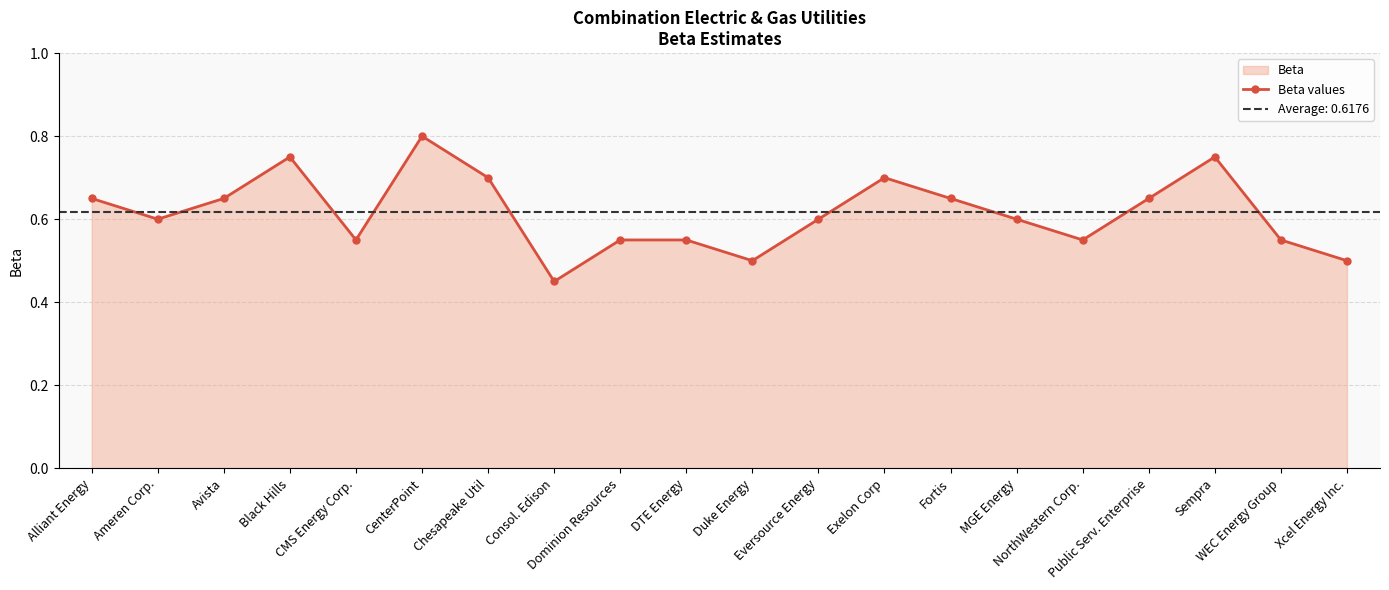

What is the average value?

0.6